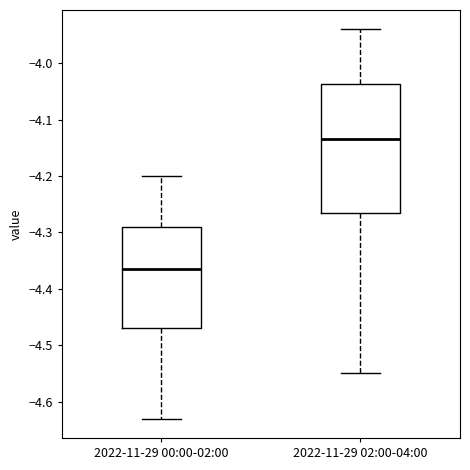

Which box has the lowest median line?

2022-11-29 00:00-02:00